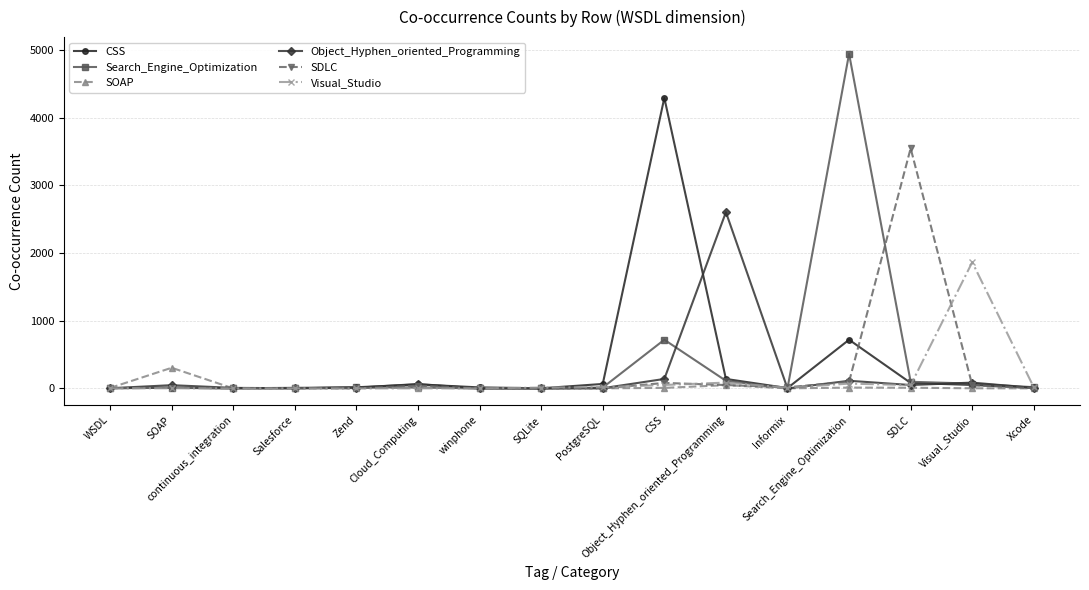

What is the greatest value displayed?

4942